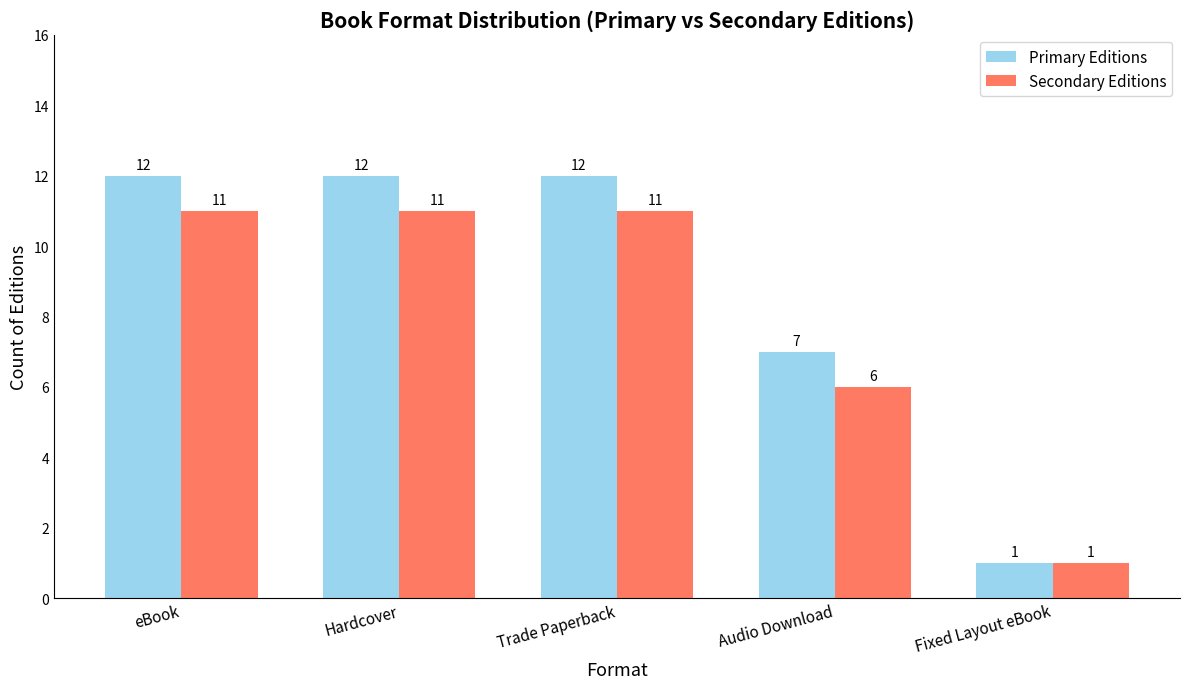

What is the lowest value of the Secondary Editions series?

1